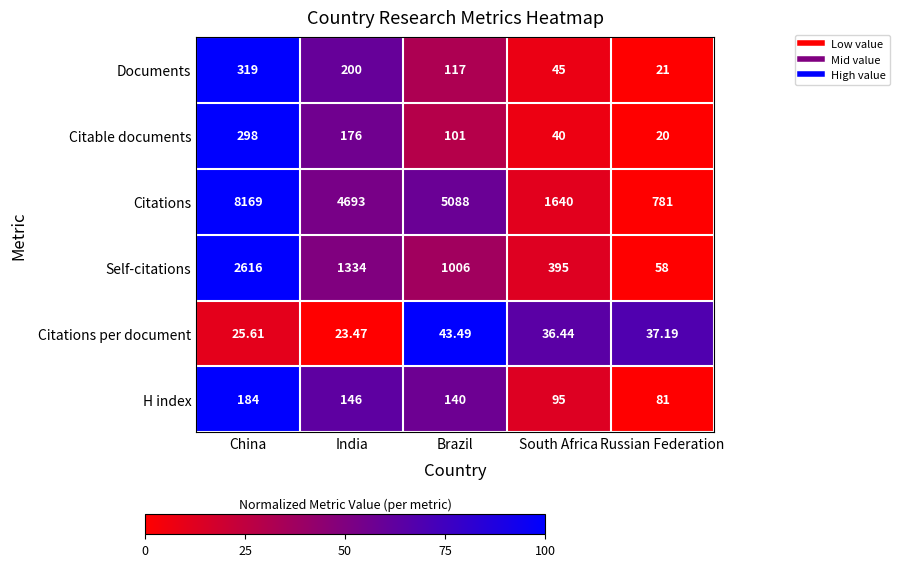

At which label does Citable documents first exceed 101?

China